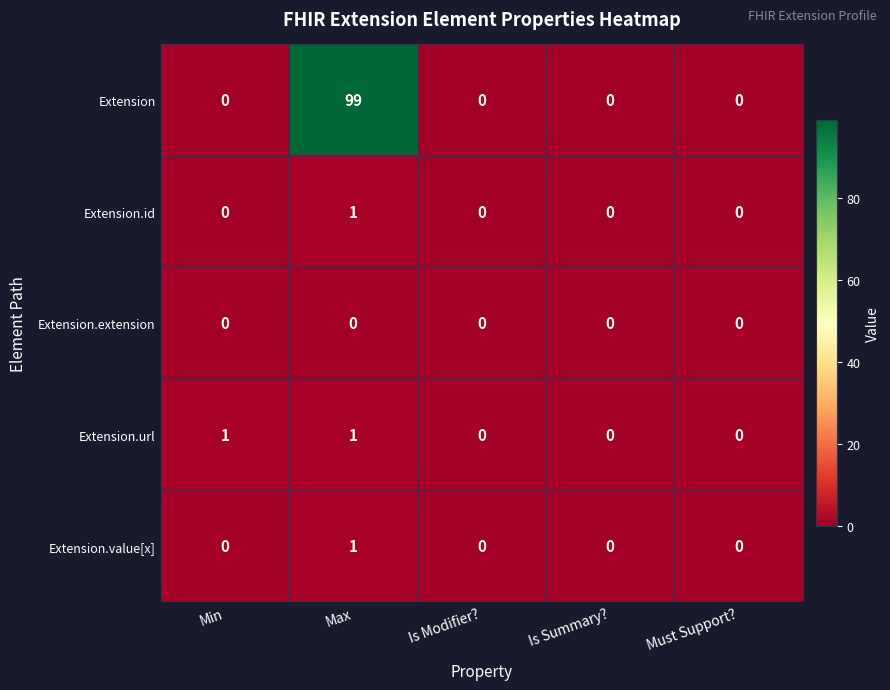

Which series changed the most between Max and Must Support??

Extension